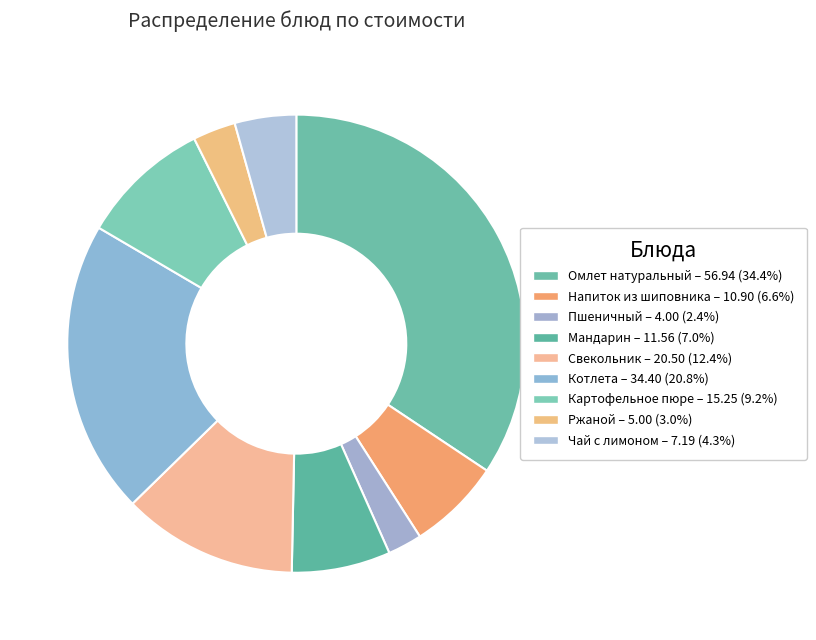

To the nearest percent, what percentage of the pie is Напиток из шиповника?

7%